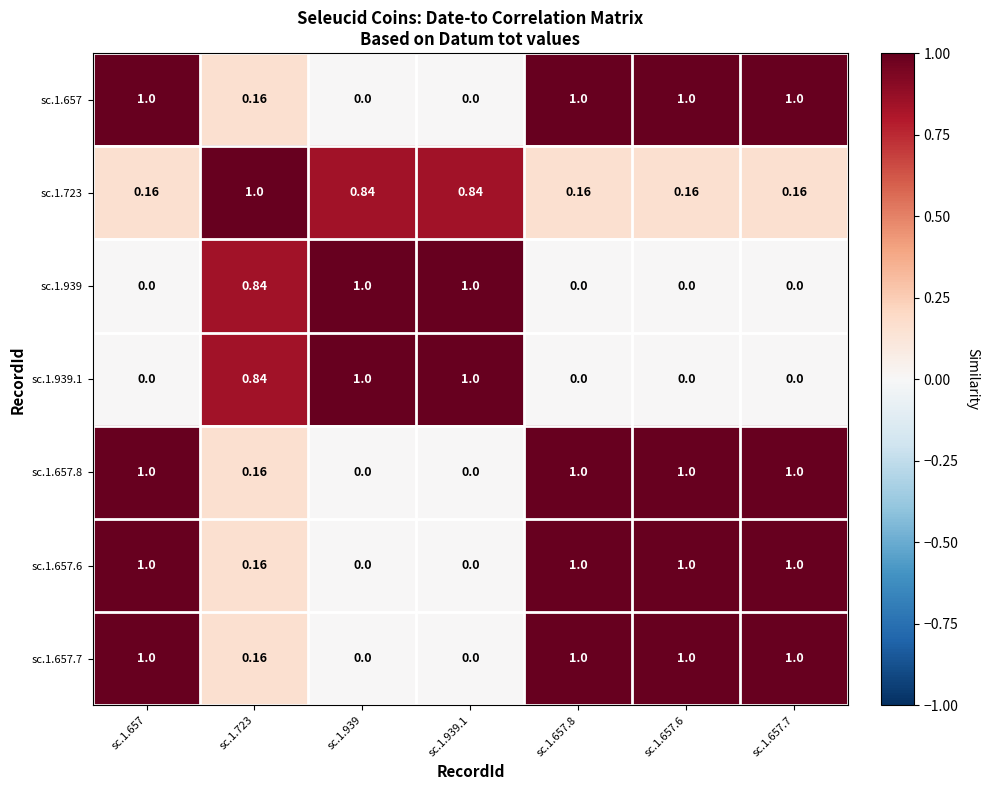

Is the value of sc.1.657.7 at sc.1.657.6 greater than the value of sc.1.939 at sc.1.657.6?

Yes